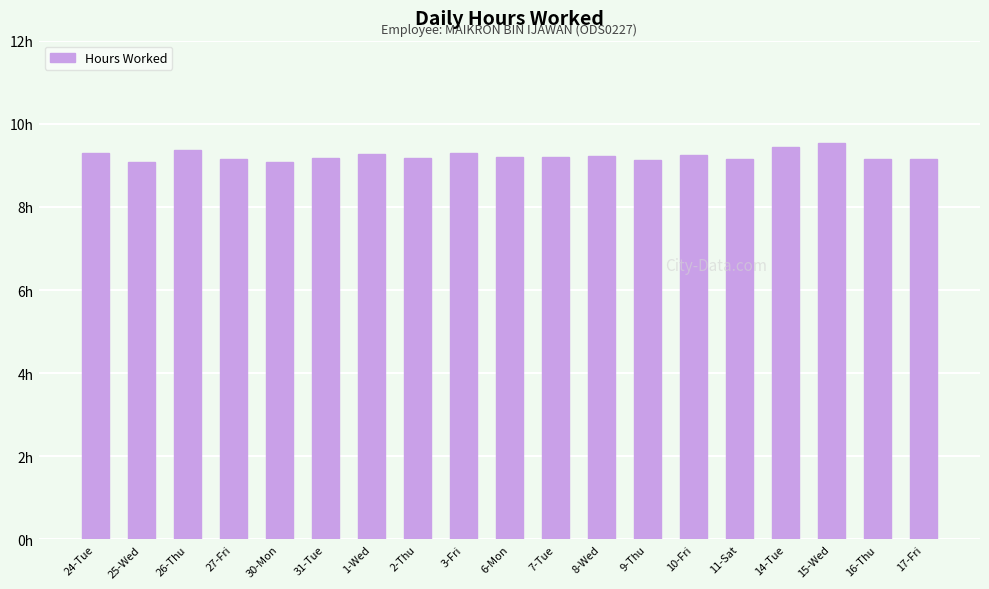

Is it true that the value at 2-Thu is 9.2?

True